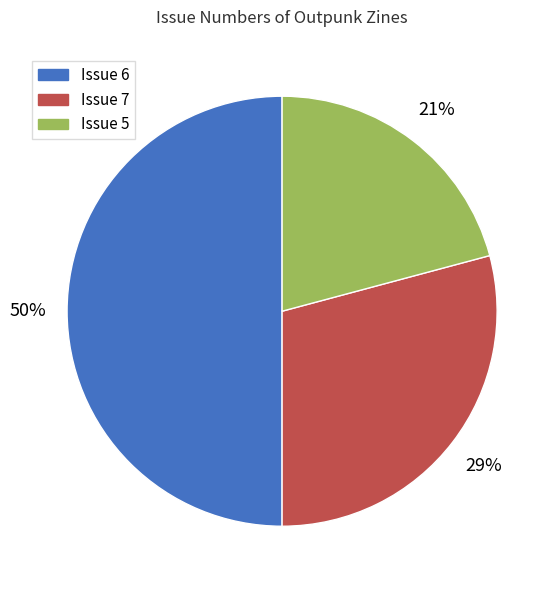

To the nearest percent, what is the difference between the largest and smallest slice percentages?

29%